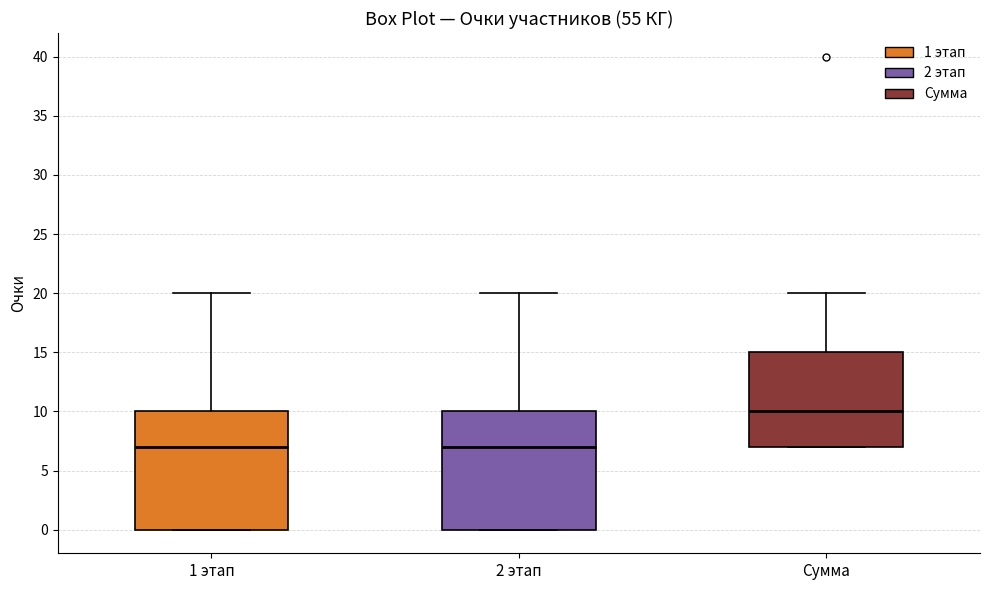

Reading left to right, read every box against the y-axis: the position of its median line, the range the box covers, and the ends of its whiskers. The values are not printed on the chart, so give them approximately, as read against the axis.

1 этап: median 7, box 0 to 10, whiskers 0 to 20
2 этап: median 7, box 0 to 10, whiskers 0 to 20
Сумма: median 10, box 7 to 15, whiskers 7 to 20